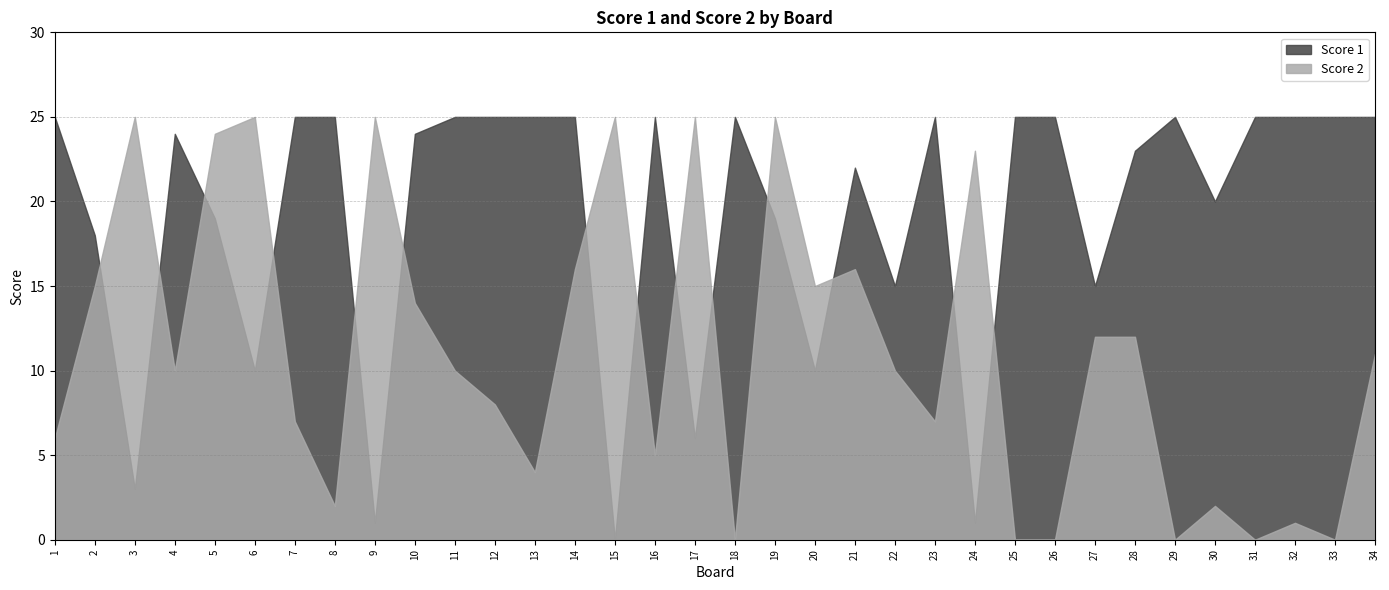

At which category is the sum across all series the highest?

19